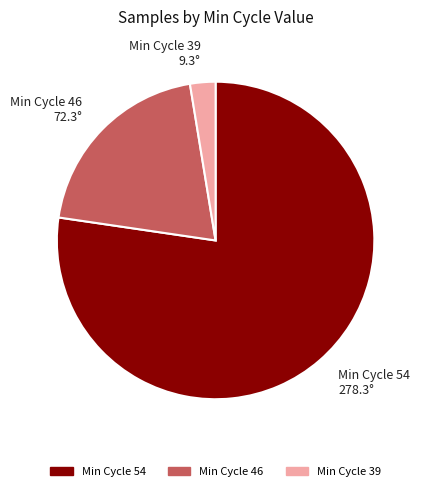

Do Min Cycle 54 and Min Cycle 39 together represent more than half of the pie?

Yes